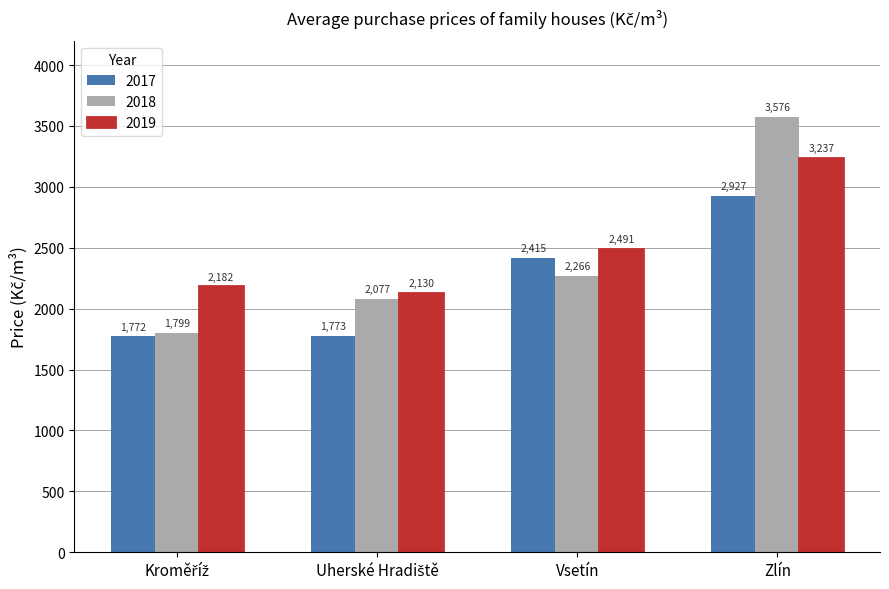

What is the difference between the maximum and minimum values in the 2018 series?

1777